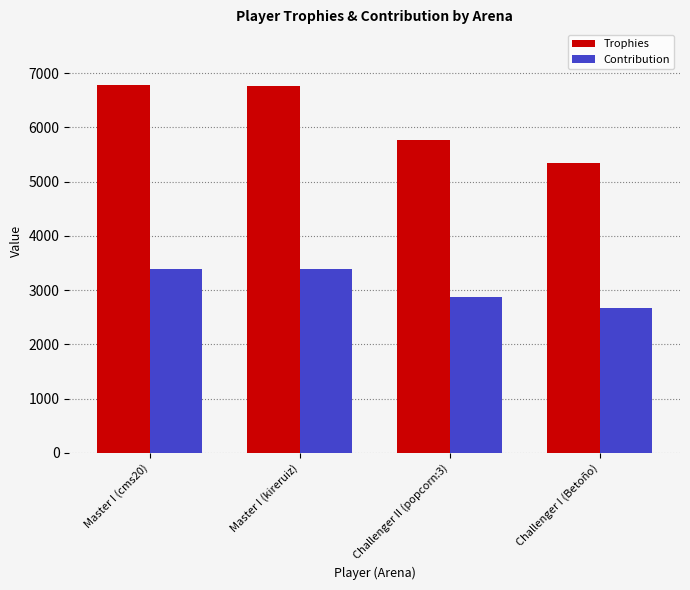

Read the Trophies value at Challenger I (Betoño).

5339